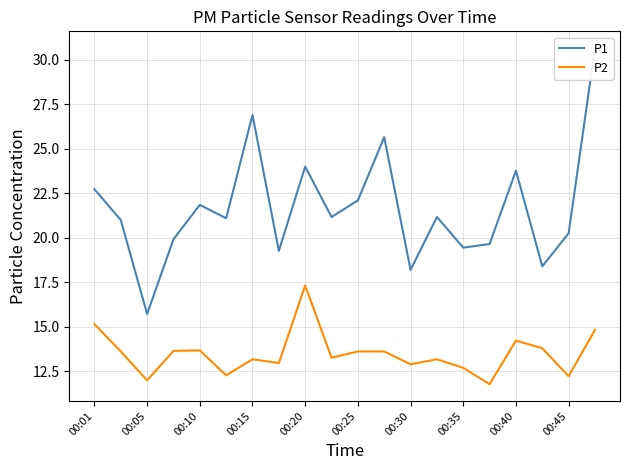

In P2, how many points are lower than both neighbors (excluding endpoints)?

7